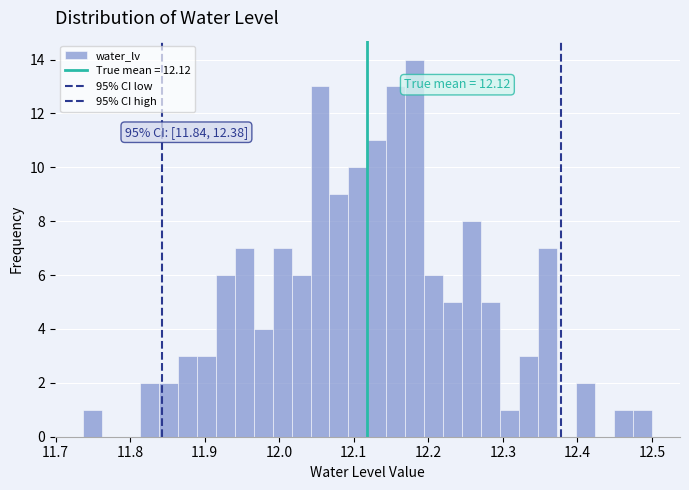

Around what value on the x-axis is the tallest bar? Give the approximate position of its centre, as read against the axis.

12.18